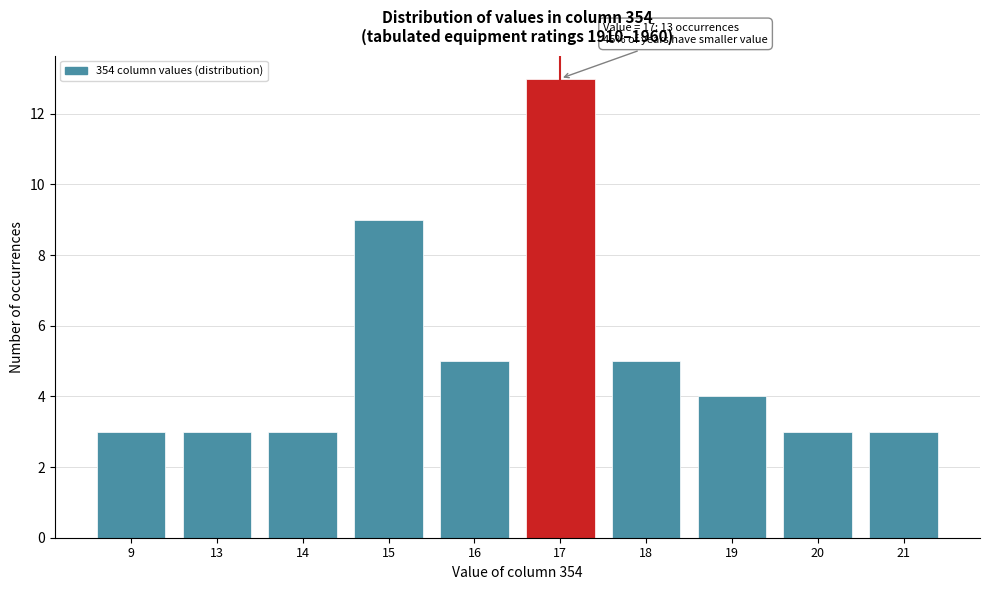

Reading left to right, transcribe all the data shown in this chart.

3	3	3	9	5	13	5	4	3	3